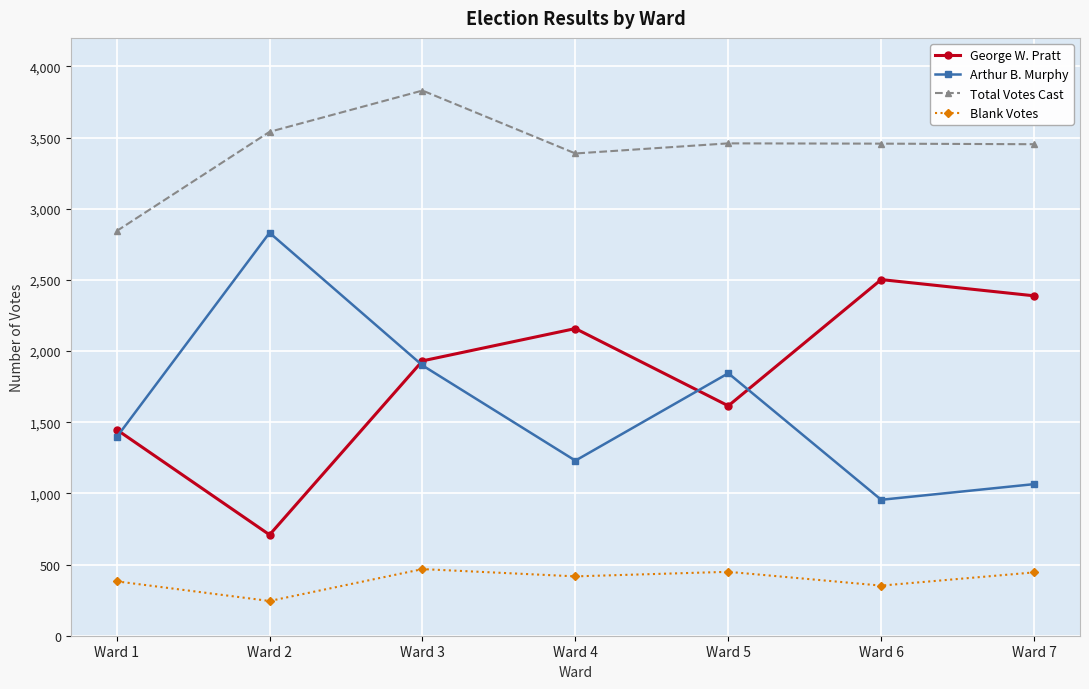

What is the greatest value displayed?

3830